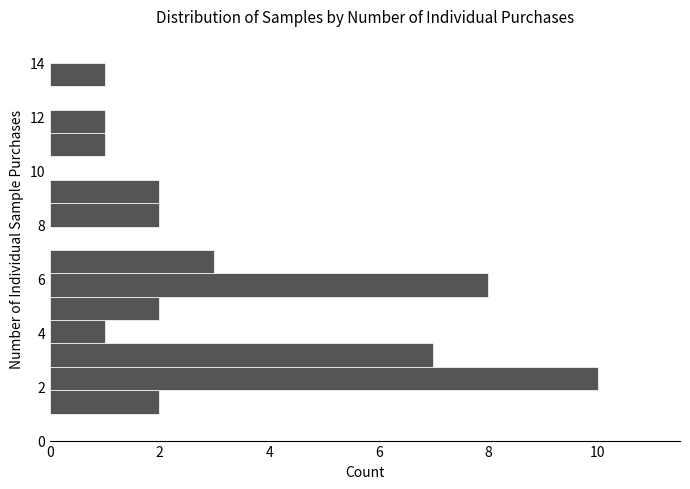

How long is the bar that spans 6.2 to 7.0 on the y-axis? Neither the bar edges nor the lengths are printed on the chart, so give them approximately, as read against the axes.

3